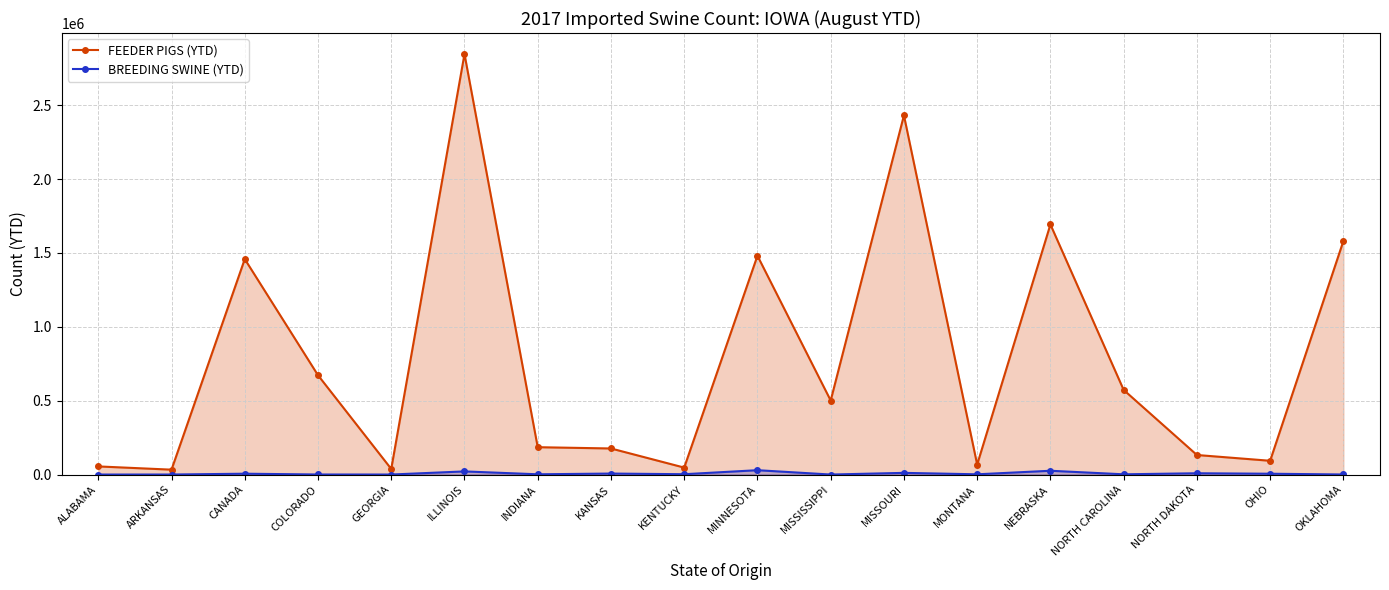

Is it true that BREEDING SWINE (YTD) equals 5610 at CANADA?

True